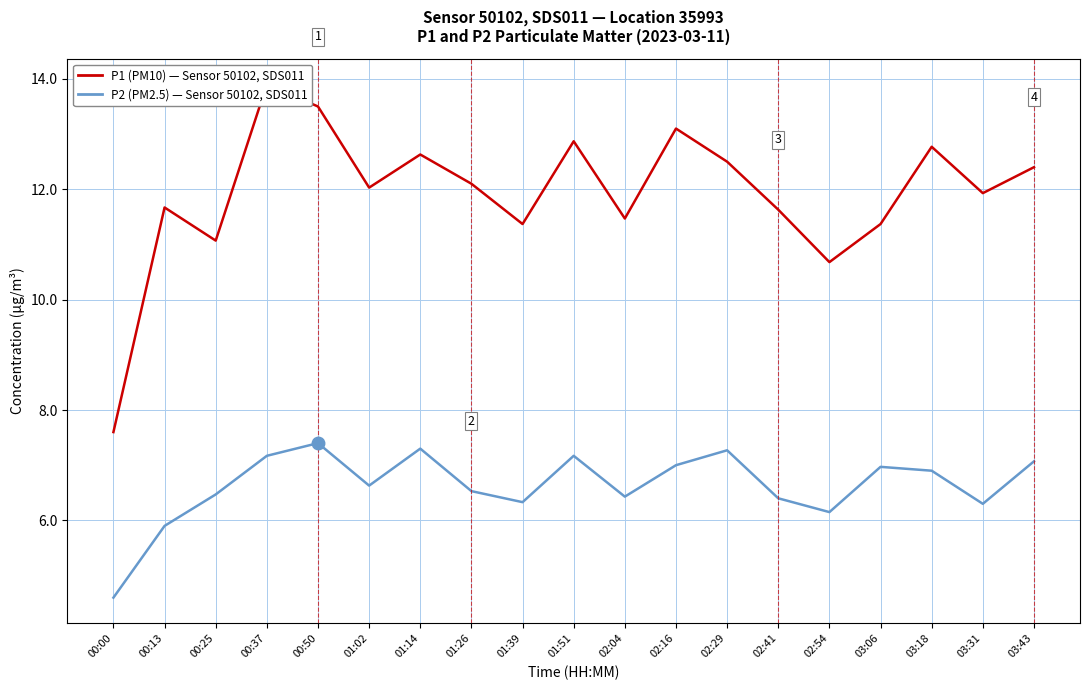

What is the greatest value displayed?

13.9